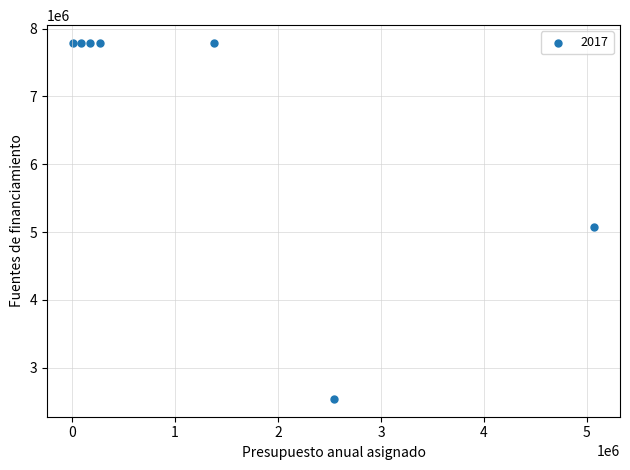

What is the range of Y values (max minus min)?

5249946